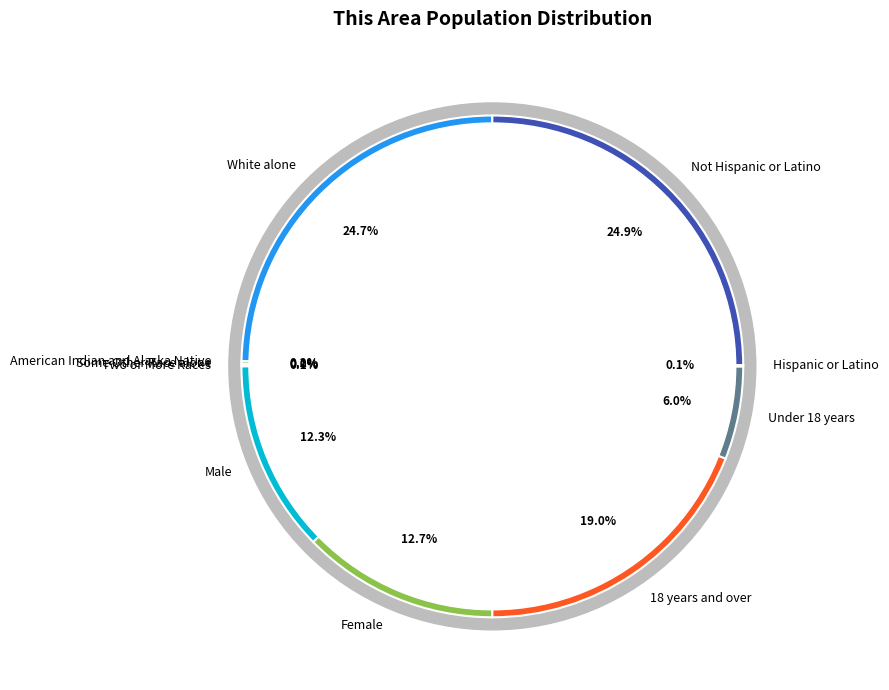

Rank the categories by value from lowest to highest.

Black or African American alone, Asian alone, Native Hawaiian and Other Pacific, Some Other Race alone, Hispanic or Latino, Two or More Races, American Indian and Alaska Native, Under 18 years, Male, Female, 18 years and over, White alone, Not Hispanic or Latino